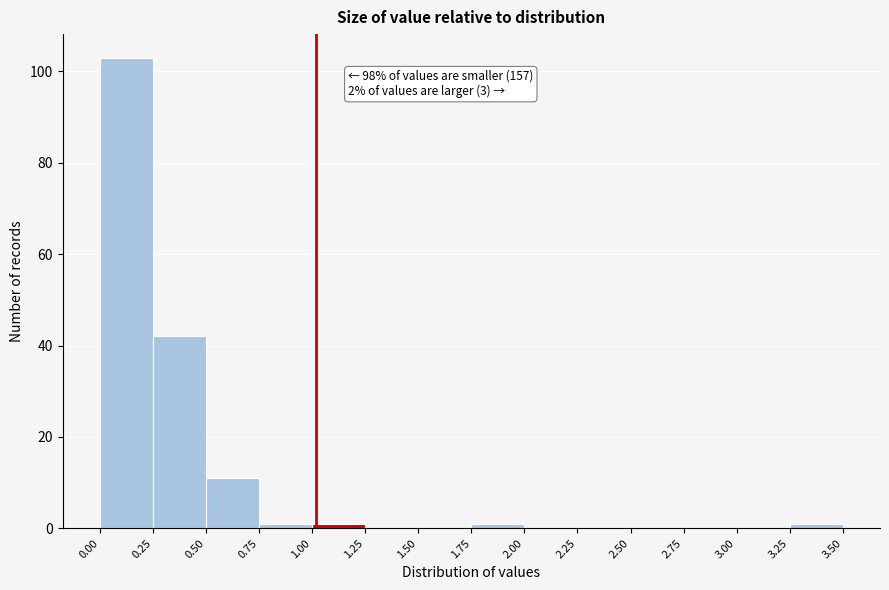

Which range on the x-axis has the tallest bar?

0.00 to 0.25